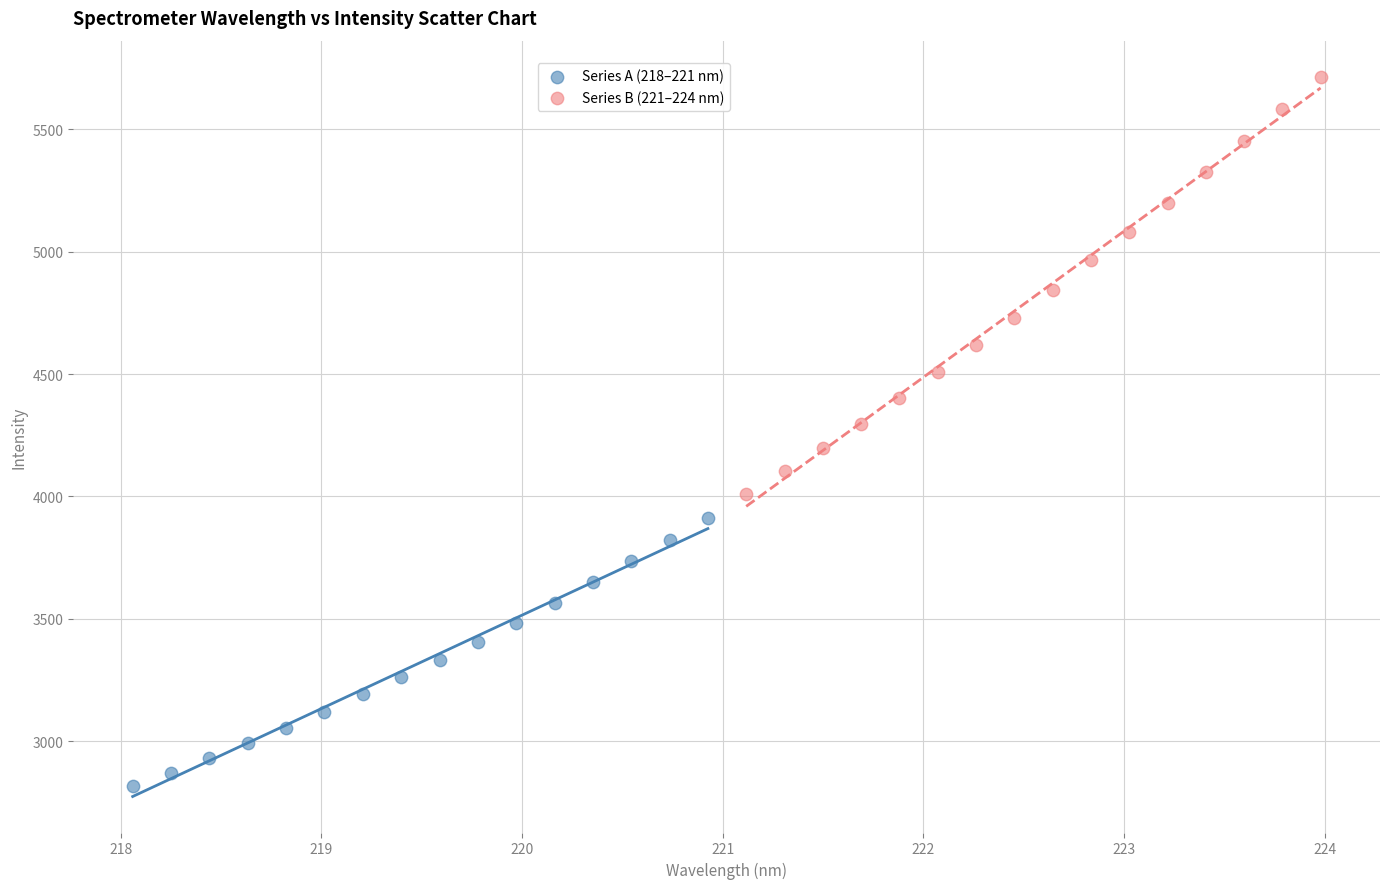

What are all the series names shown in the legend?

Series A (218–221 nm), Series B (221–224 nm)